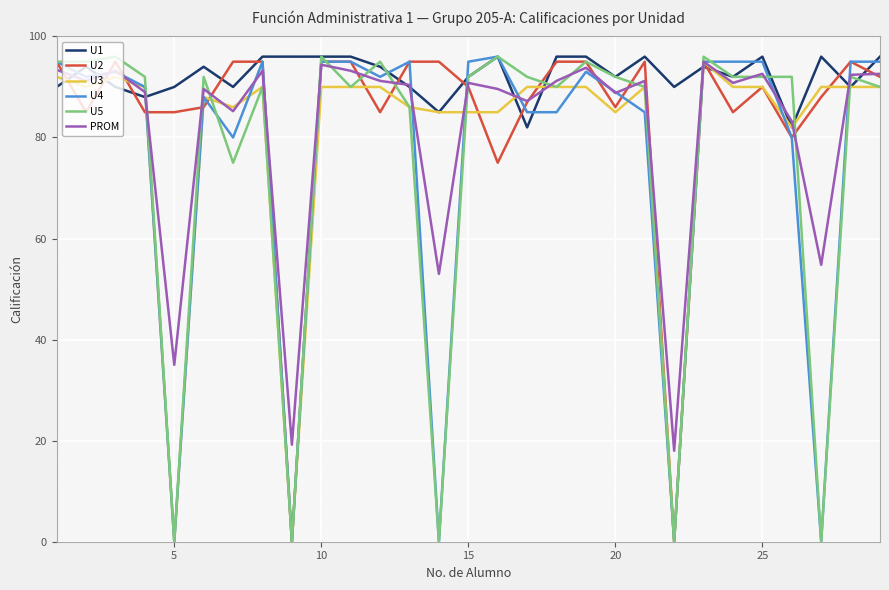

The U4 series shows -63.7 at 5. True or false?

False